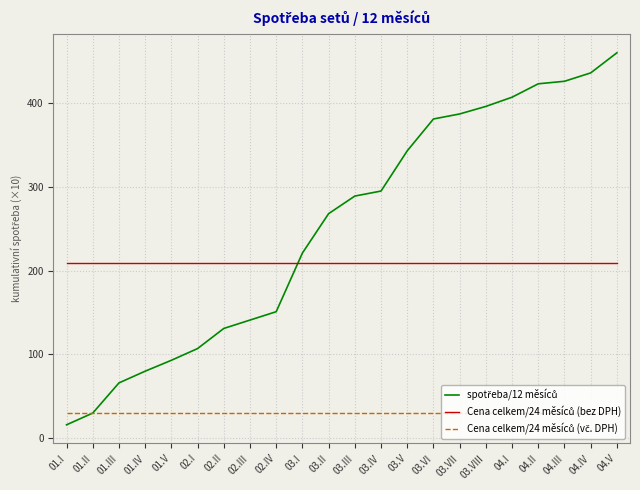

What position from the left is 04.II?

19